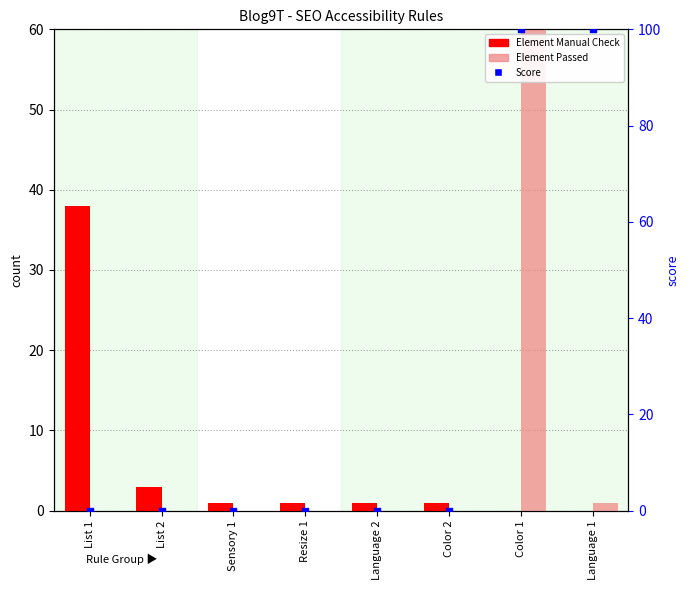

Which series contains the highest Y value?

Score